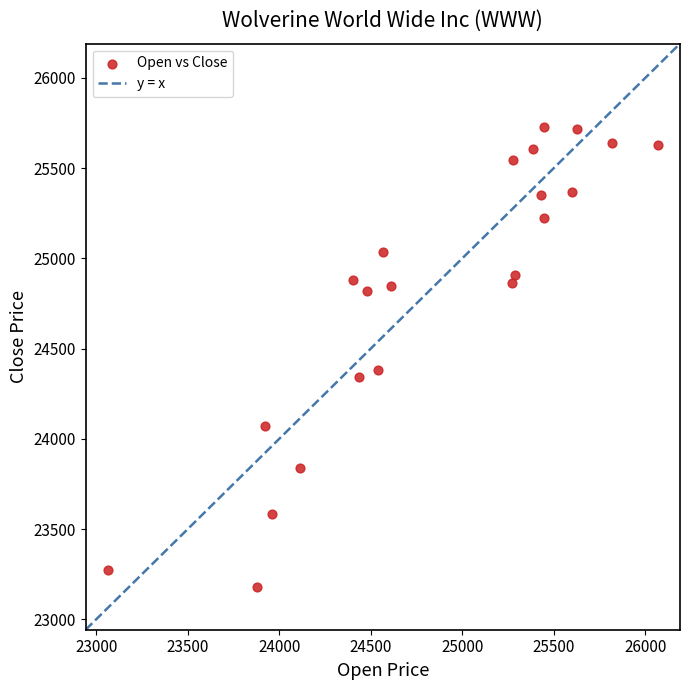

What is the range of Y values (max minus min)?

2550